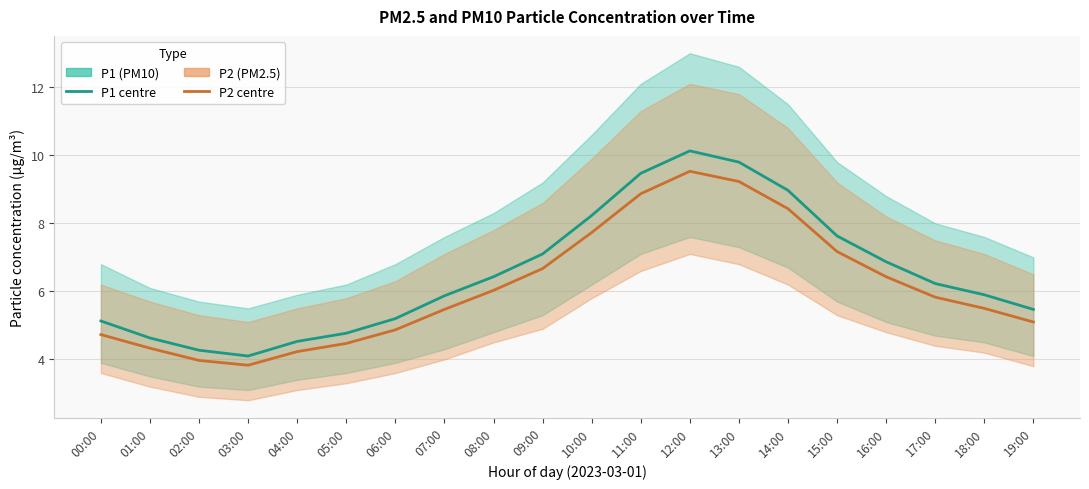

What is the value of the P1 (PM10) point at the 11th from the left?

8.2